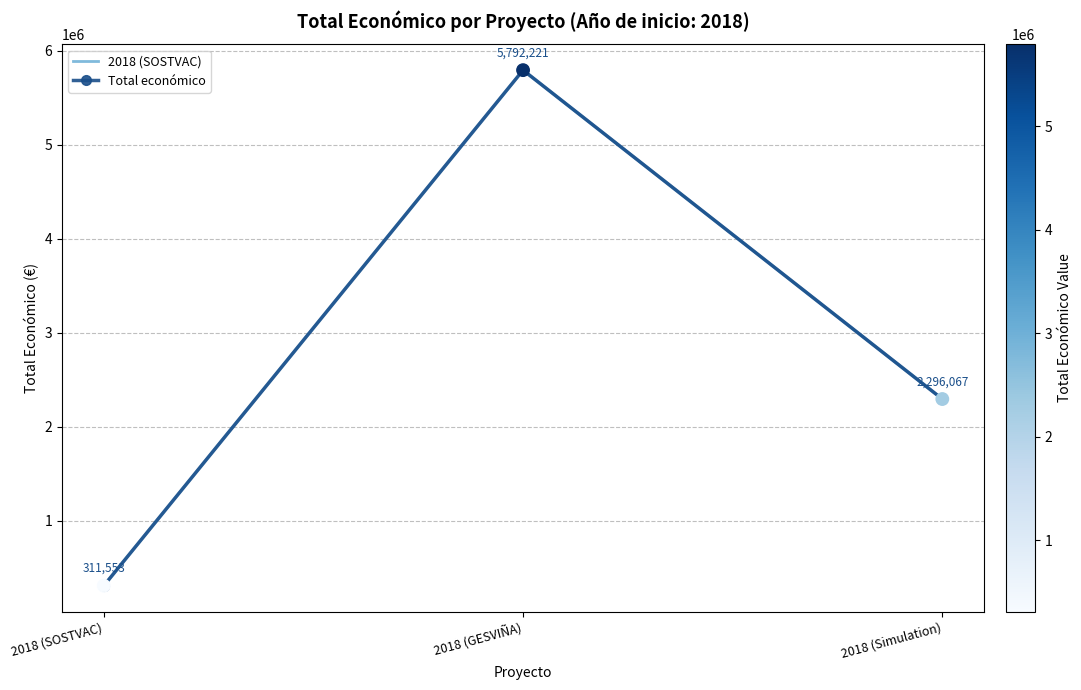

Which has a higher value, 2018 (SOSTVAC) or 2018 (GESVIÑA)?

2018 (GESVIÑA)